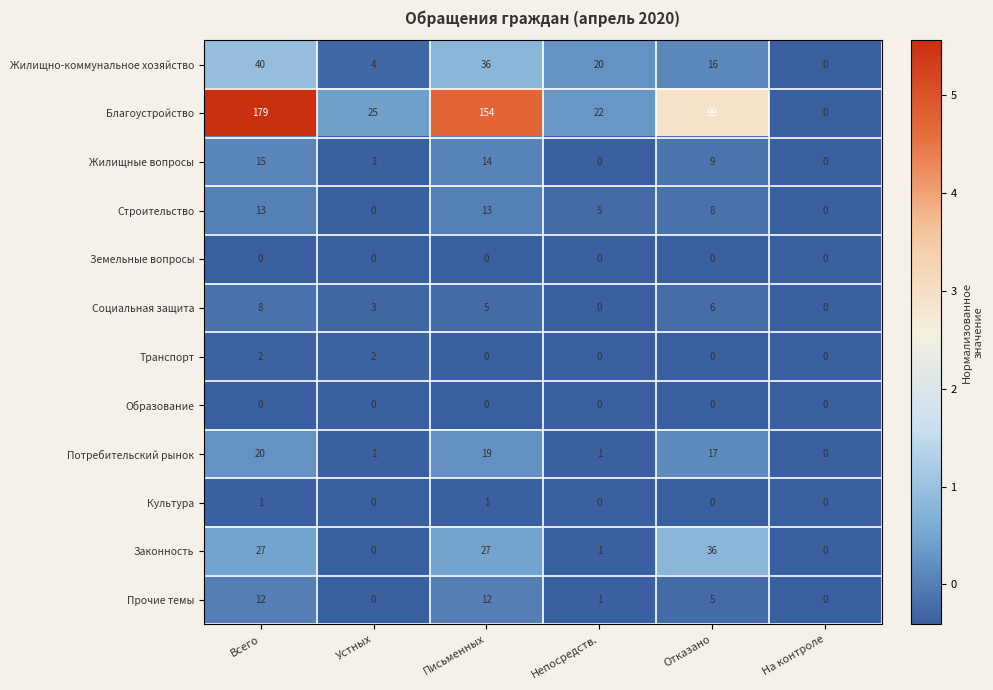

What is the sum of the Жилищные вопросы values at Письменных and Отказано?

23